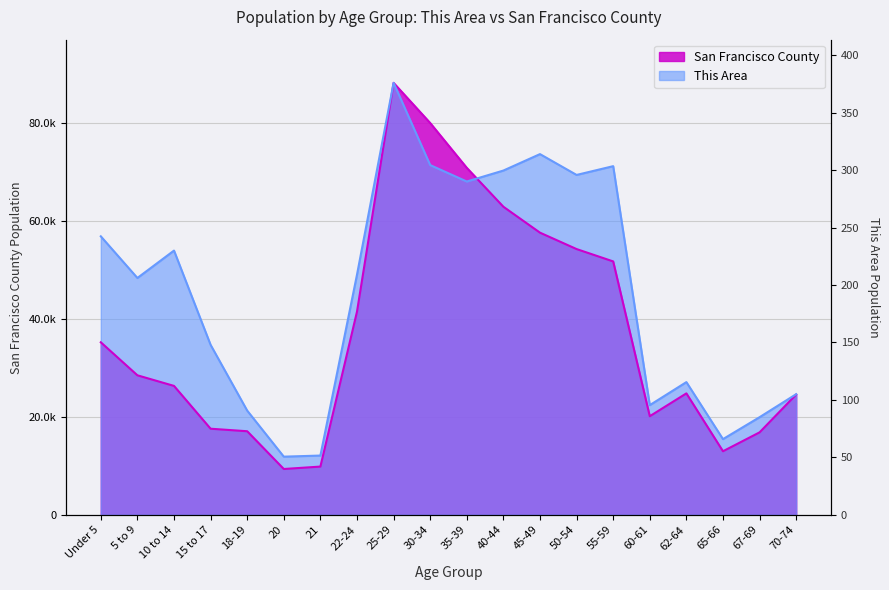

How many lines are shown in the chart?

2